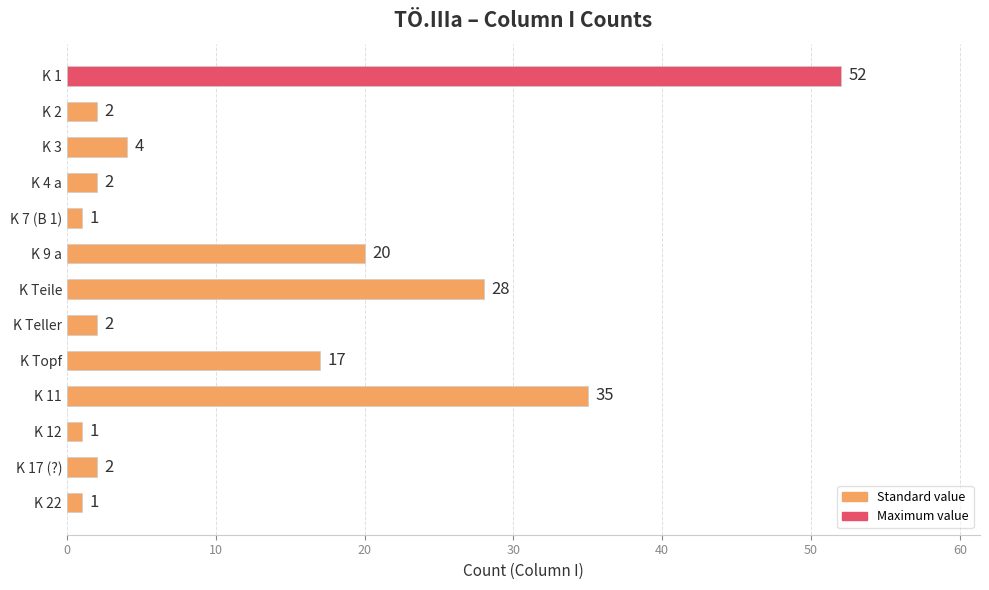

Are the bars grouped side by side (vs. stacked)?

No